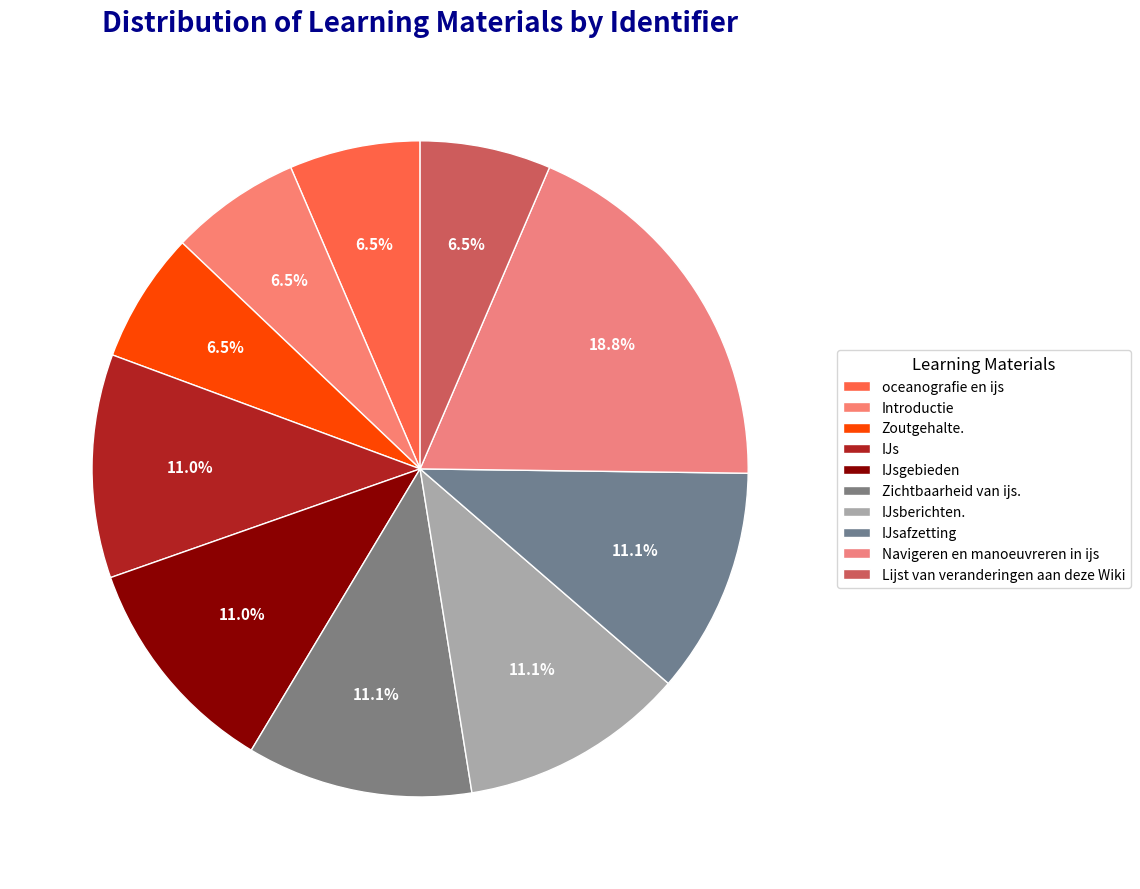

How much of the chart is everything except Zoutgehalte.?

93.5%